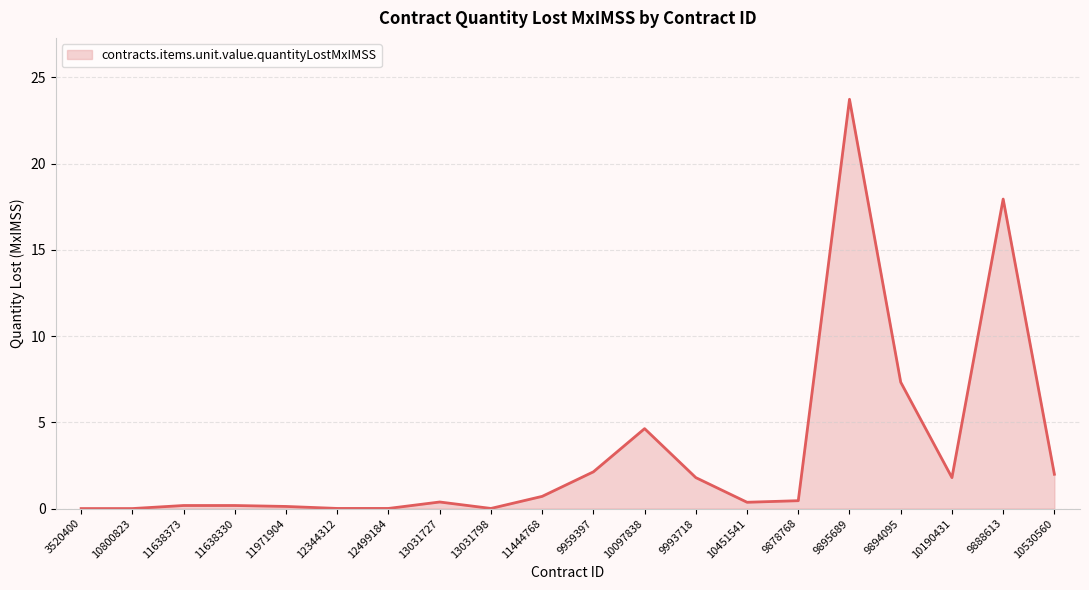

What is the ratio of the value at 9878768 to the value at 9993718?

0.3